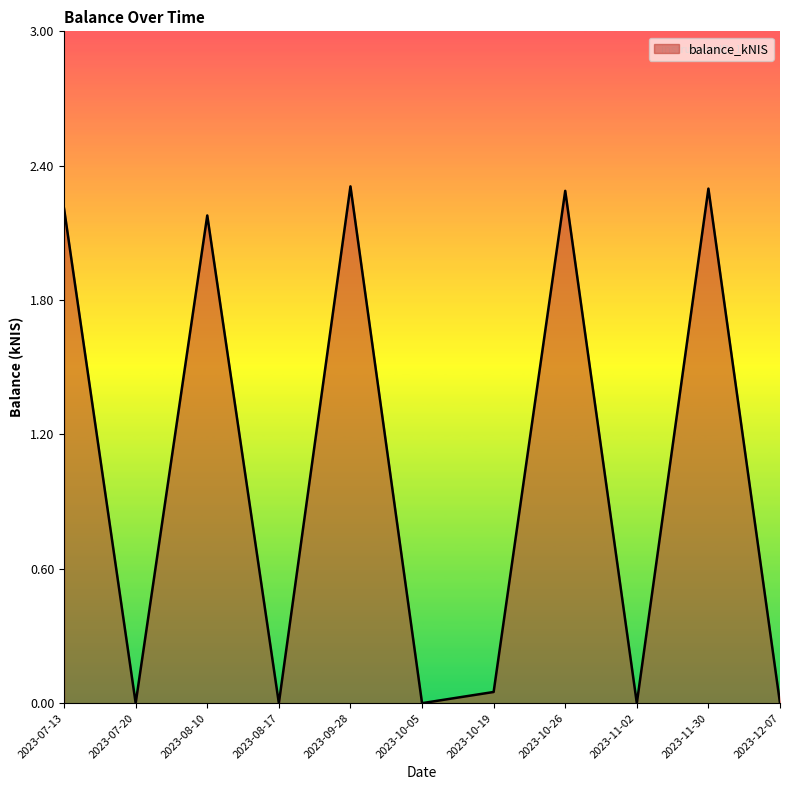

Which has a higher value, 2023-10-19 or 2023-11-30?

2023-11-30